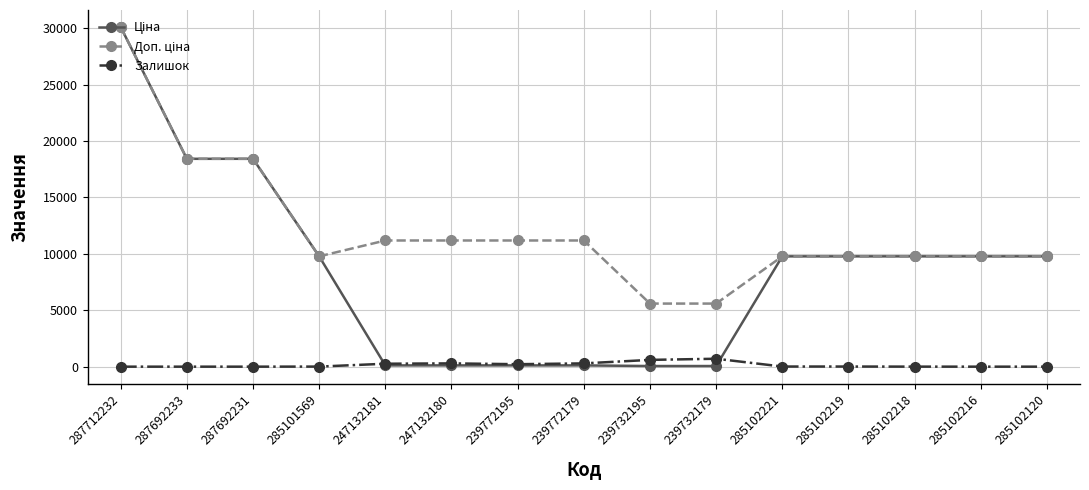

Is it true that Залишок equals 702.0 at 239732179?

True